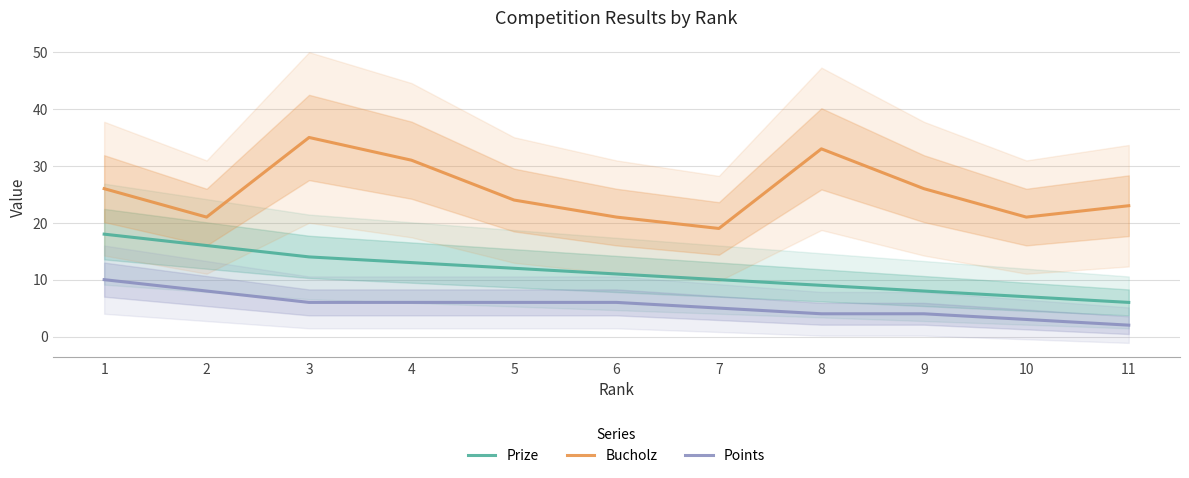

Is it true that Bucholz equals 21 at 2?

True